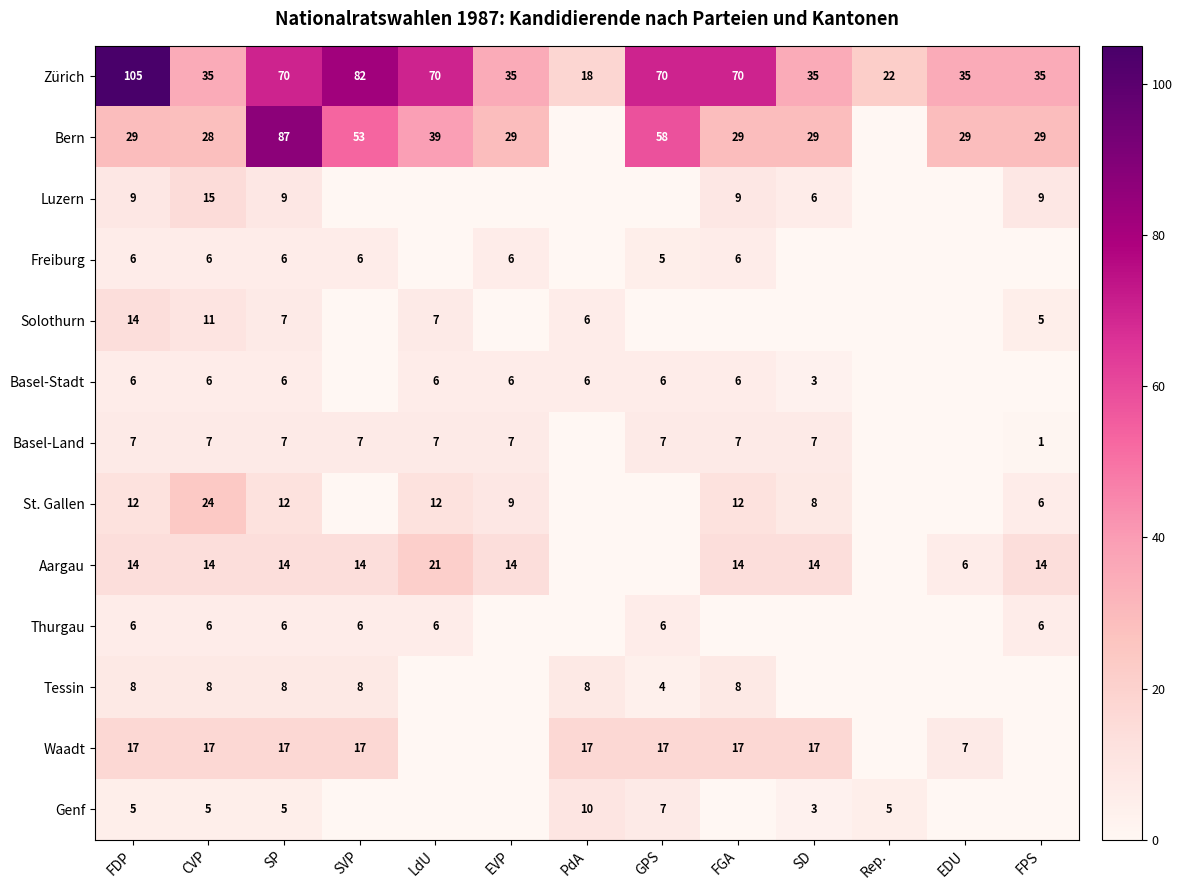

True or false: Thurgau has a value of 10 at LdU.

False